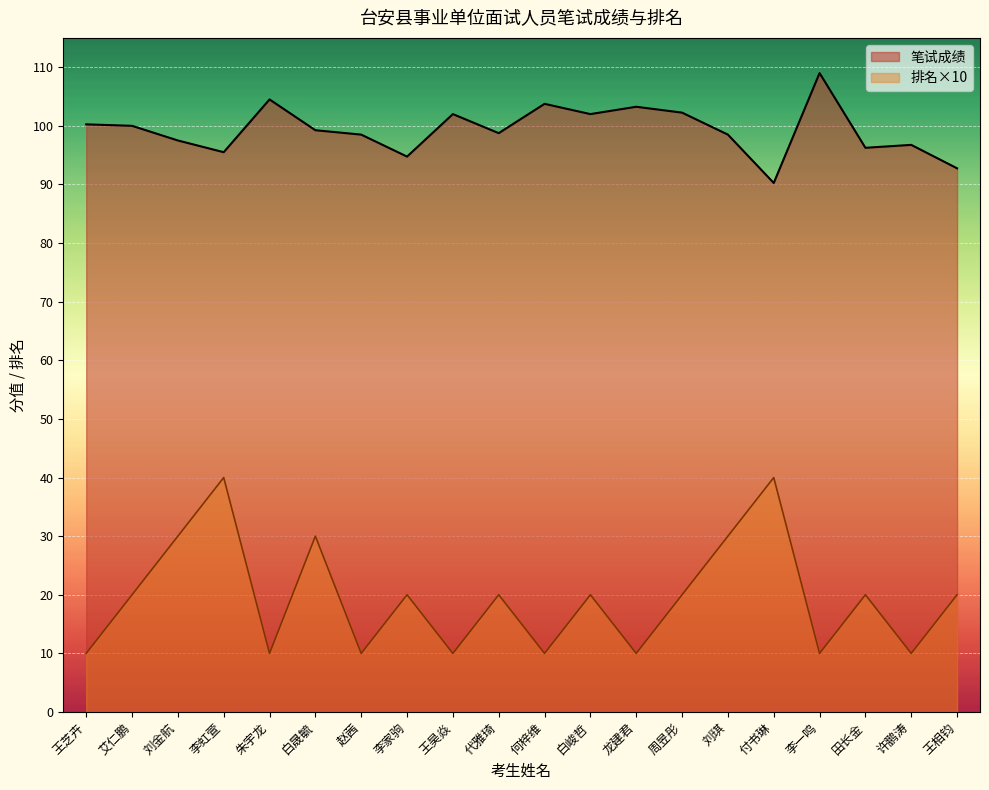

Reading left to right, what are all the values shown in this chart?

笔试成绩: 王芝卉=100.2	艾仁鹏=100.0	刘金航=97.5	李虹萱=95.5	朱宇龙=104.5	白晟毓=99.2	赵茜=98.5	李家驹=94.8	王昊焱=102.0	代雅琦=98.8	何梓维=103.8	白峻哲=102.0	龙建君=103.2	周昱彤=102.2	刘琪=98.5	付书琳=90.2	李一鸣=109.0	田长金=96.2	许鹏涛=96.8	王相钧=92.8
排名: 王芝卉=10.0	艾仁鹏=20.0	刘金航=30.0	李虹萱=40.0	朱宇龙=10.0	白晟毓=30.0	赵茜=10.0	李家驹=20.0	王昊焱=10.0	代雅琦=20.0	何梓维=10.0	白峻哲=20.0	龙建君=10.0	周昱彤=20.0	刘琪=30.0	付书琳=40.0	李一鸣=10.0	田长金=20.0	许鹏涛=10.0	王相钧=20.0